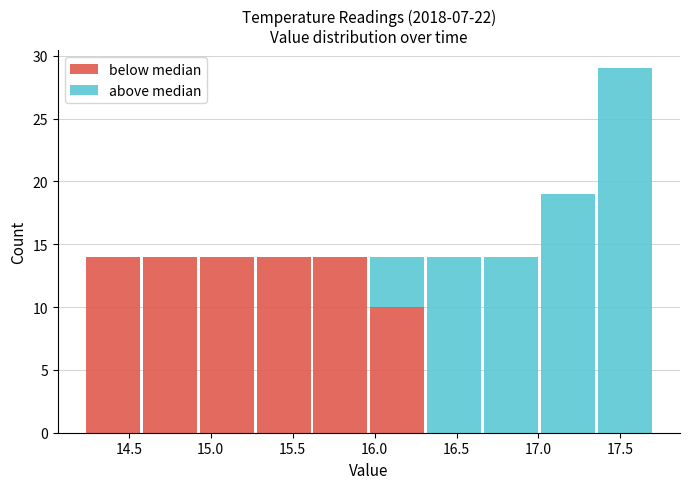

Which range on the x-axis has the tallest stacked bar (by total height)?

17.35 to 17.70